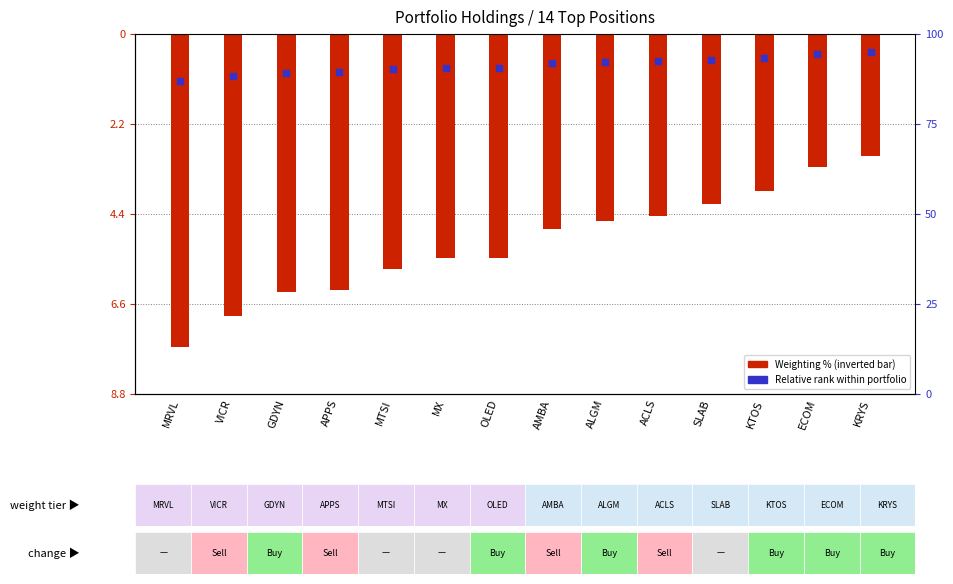

How many series are shown in this chart?

1